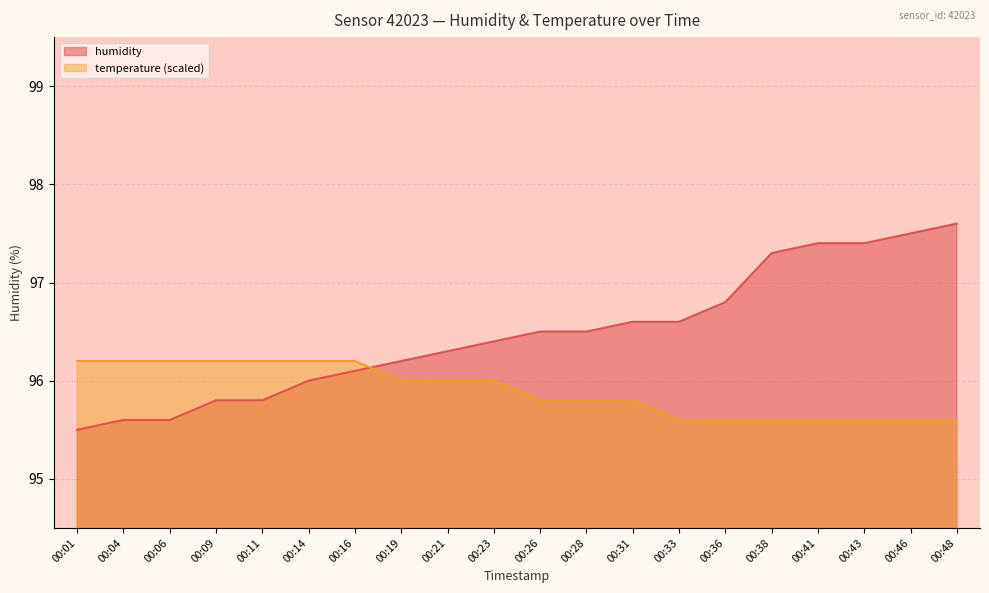

How many series are shown in this chart?

2